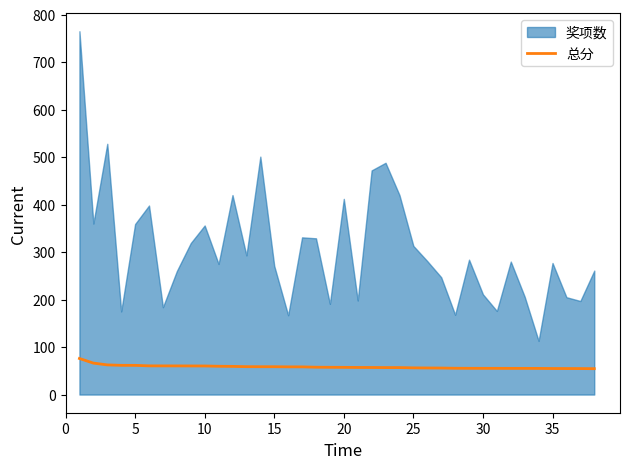

What is the smallest value displayed?

54.5